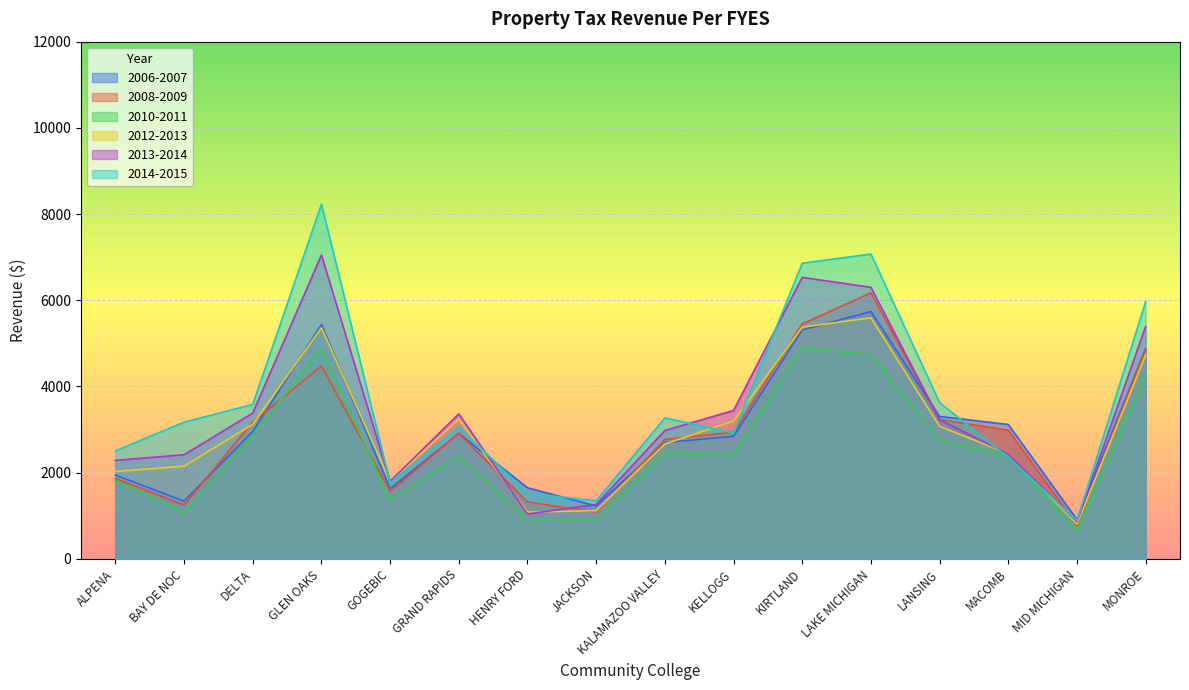

True or false: 2012-2013 and 2010-2011 intersect in this chart.

False